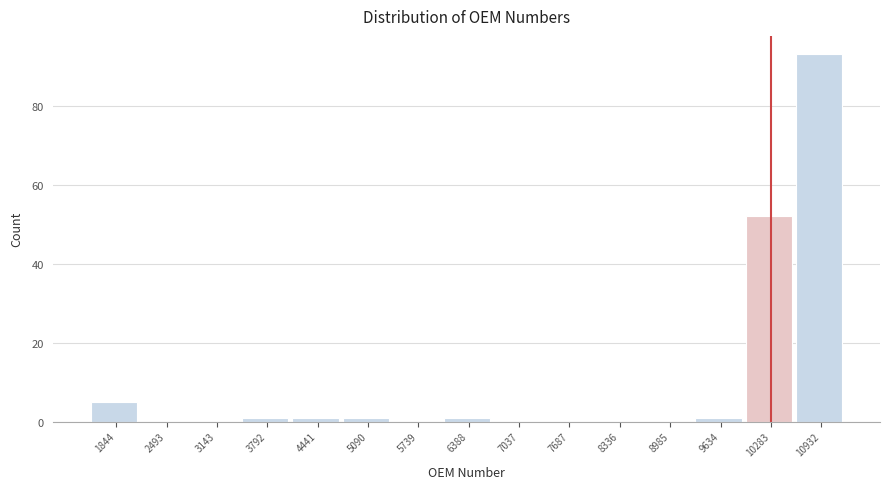

Reading left to right, extract all data points from this chart.

1844=5	2493=0	3143=0	3792=1	4441=1	5090=1	5739=0	6388=1	7037=0	7687=0	8336=0	8985=0	9634=1	10283=52	10932=93